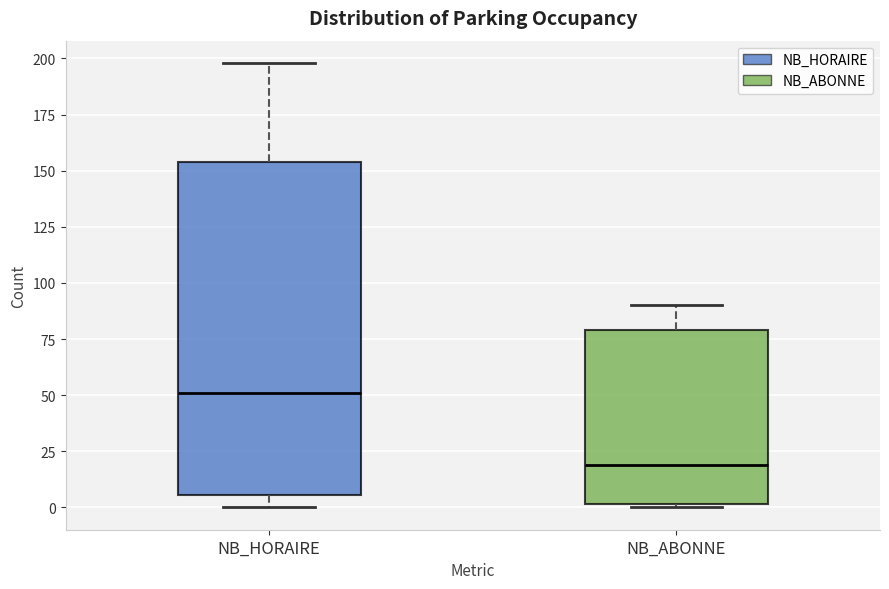

Which box is the tallest, from its lower edge to its upper edge?

NB_HORAIRE